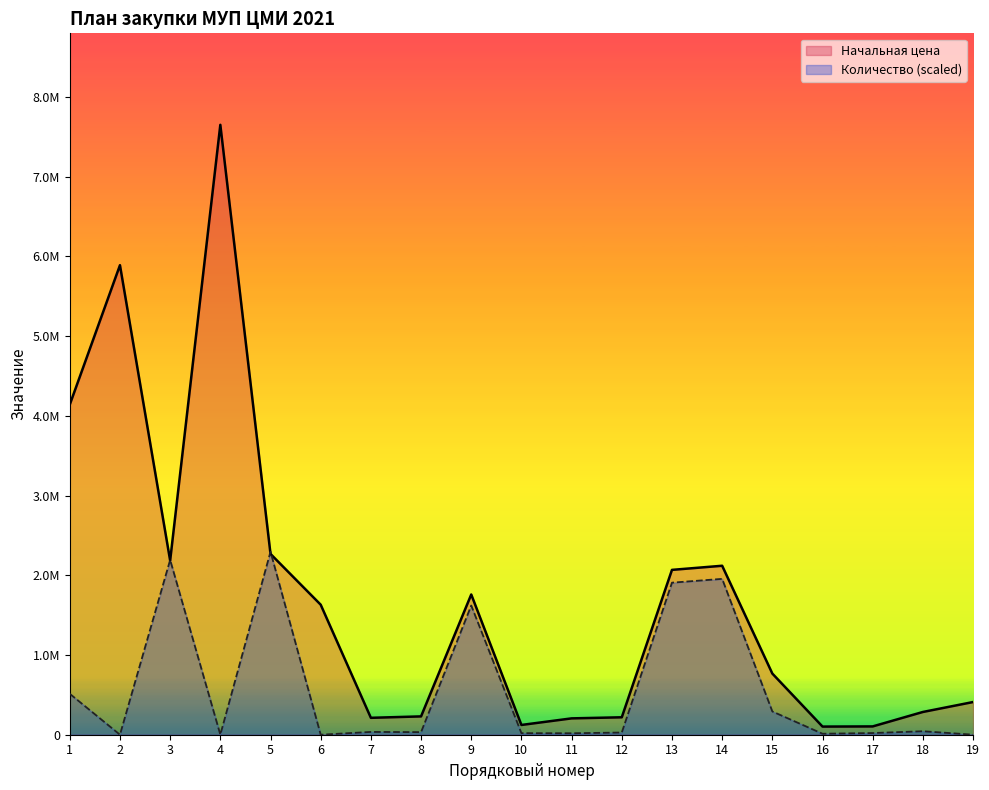

List the series in order of their overall mean, highest first.

Начальная цена, Количество (scaled)